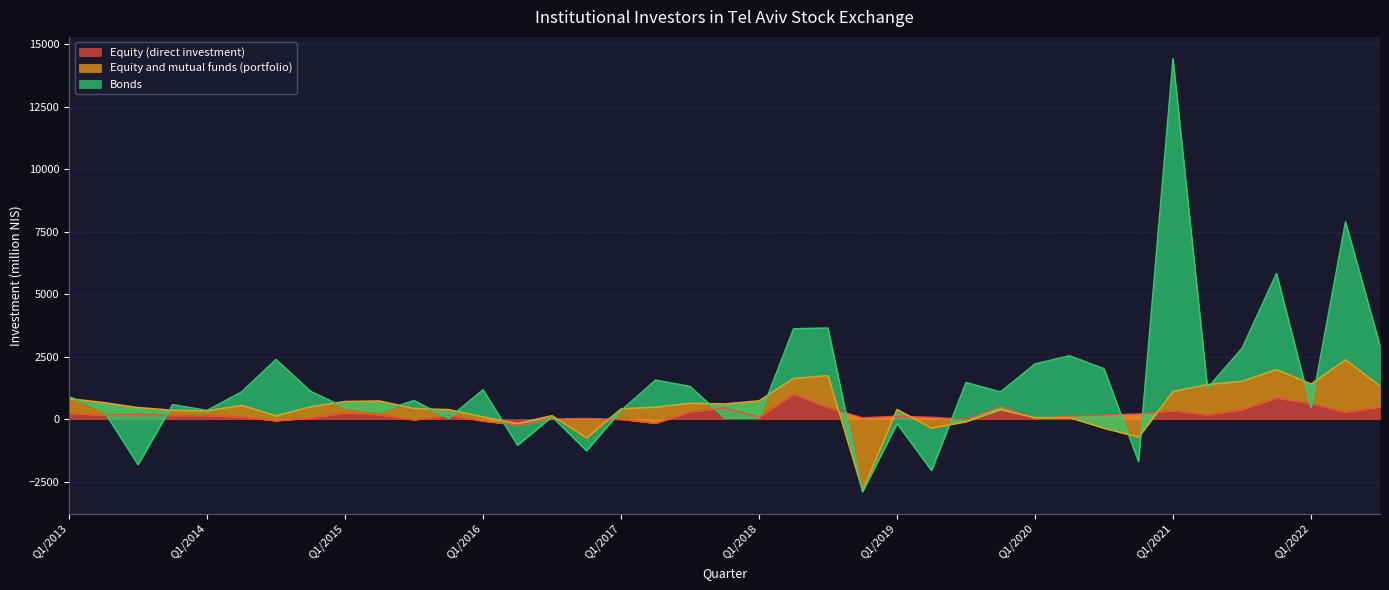

What is the sum of all Equity (direct investment) values?

7856.5